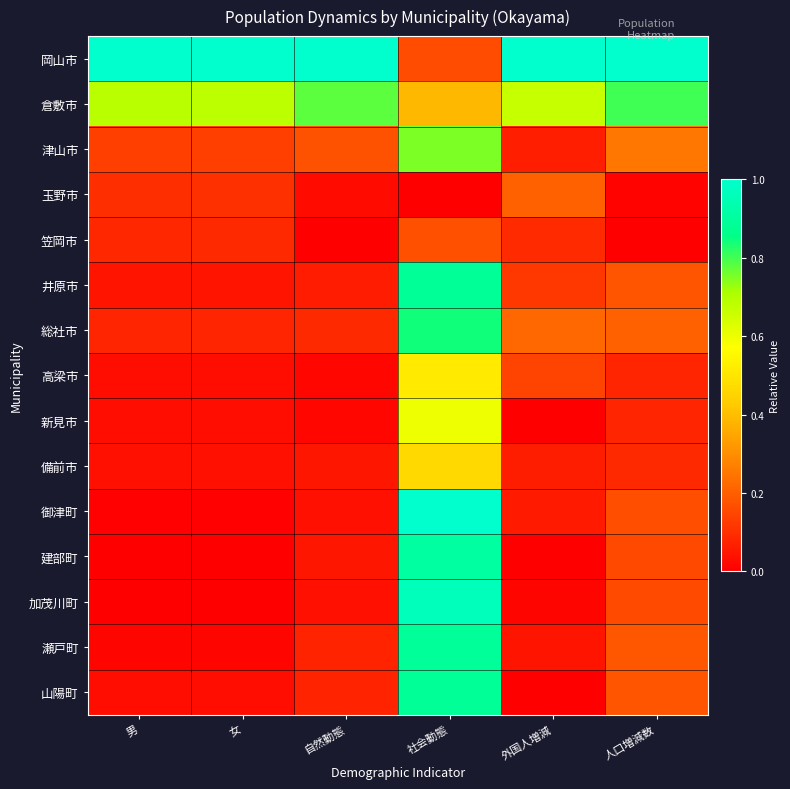

At which category is the sum across all series the highest?

社会動態